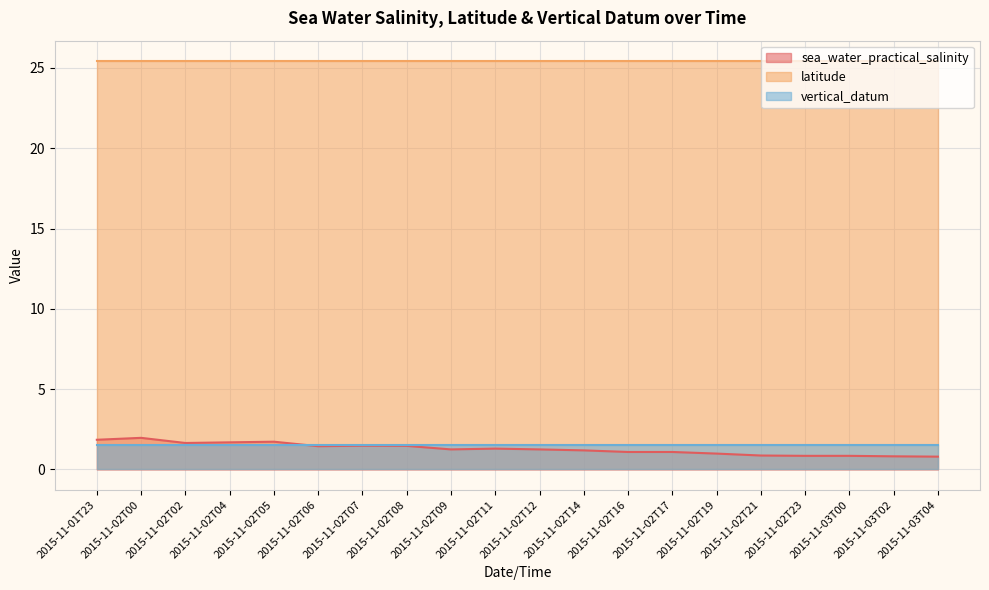

Reading left to right, what are all the values shown in this chart?

sea_water_practical_salinity: 2015-11-01T23=1.9	2015-11-02T00=2.0	2015-11-02T02=1.6	2015-11-02T04=1.7	2015-11-02T05=1.7	2015-11-02T06=1.4	2015-11-02T07=1.5	2015-11-02T08=1.5	2015-11-02T09=1.2	2015-11-02T11=1.3	2015-11-02T12=1.2	2015-11-02T14=1.2	2015-11-02T16=1.1	2015-11-02T17=1.1	2015-11-02T19=1.0	2015-11-02T21=0.9	2015-11-02T23=0.8	2015-11-03T00=0.8	2015-11-03T02=0.8	2015-11-03T04=0.8
latitude: 2015-11-01T23=25.4	2015-11-02T00=25.4	2015-11-02T02=25.4	2015-11-02T04=25.4	2015-11-02T05=25.4	2015-11-02T06=25.4	2015-11-02T07=25.4	2015-11-02T08=25.4	2015-11-02T09=25.4	2015-11-02T11=25.4	2015-11-02T12=25.4	2015-11-02T14=25.4	2015-11-02T16=25.4	2015-11-02T17=25.4	2015-11-02T19=25.4	2015-11-02T21=25.4	2015-11-02T23=25.4	2015-11-03T00=25.4	2015-11-03T02=25.4	2015-11-03T04=25.4
vertical_datum: 2015-11-01T23=1.5	2015-11-02T00=1.5	2015-11-02T02=1.5	2015-11-02T04=1.5	2015-11-02T05=1.5	2015-11-02T06=1.5	2015-11-02T07=1.5	2015-11-02T08=1.5	2015-11-02T09=1.5	2015-11-02T11=1.5	2015-11-02T12=1.5	2015-11-02T14=1.5	2015-11-02T16=1.5	2015-11-02T17=1.5	2015-11-02T19=1.5	2015-11-02T21=1.5	2015-11-02T23=1.5	2015-11-03T00=1.5	2015-11-03T02=1.5	2015-11-03T04=1.5